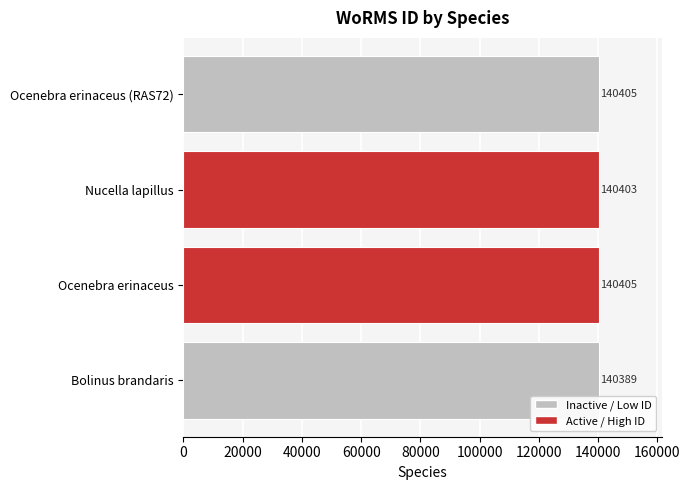

Count the number of data series in this chart.

1